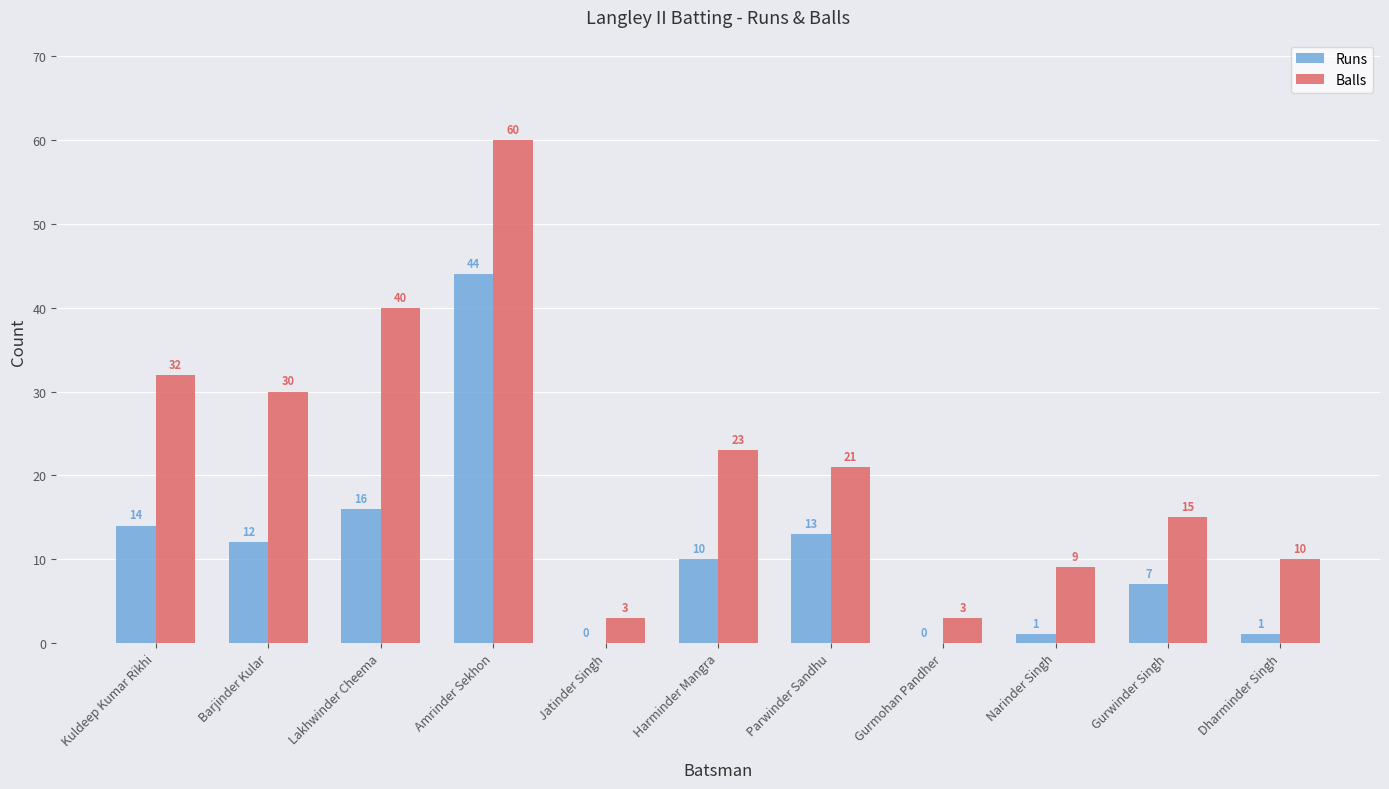

Is the value of Balls at Gurmohan Pandher greater than the value of Runs at Gurmohan Pandher?

Yes